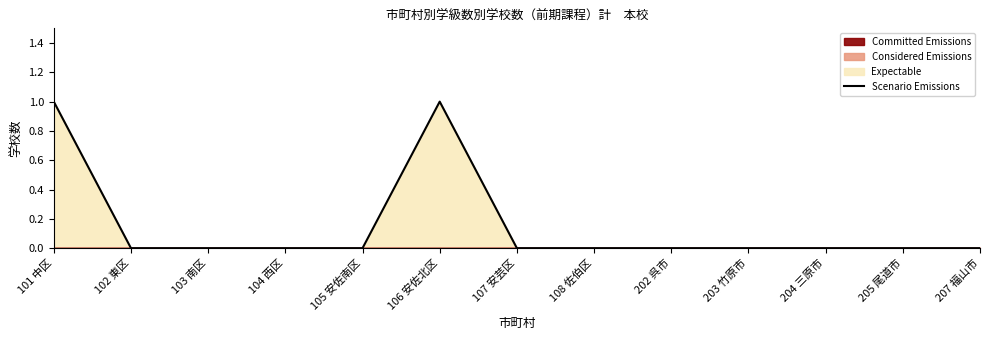

What position from the right is 203 竹原市?

4